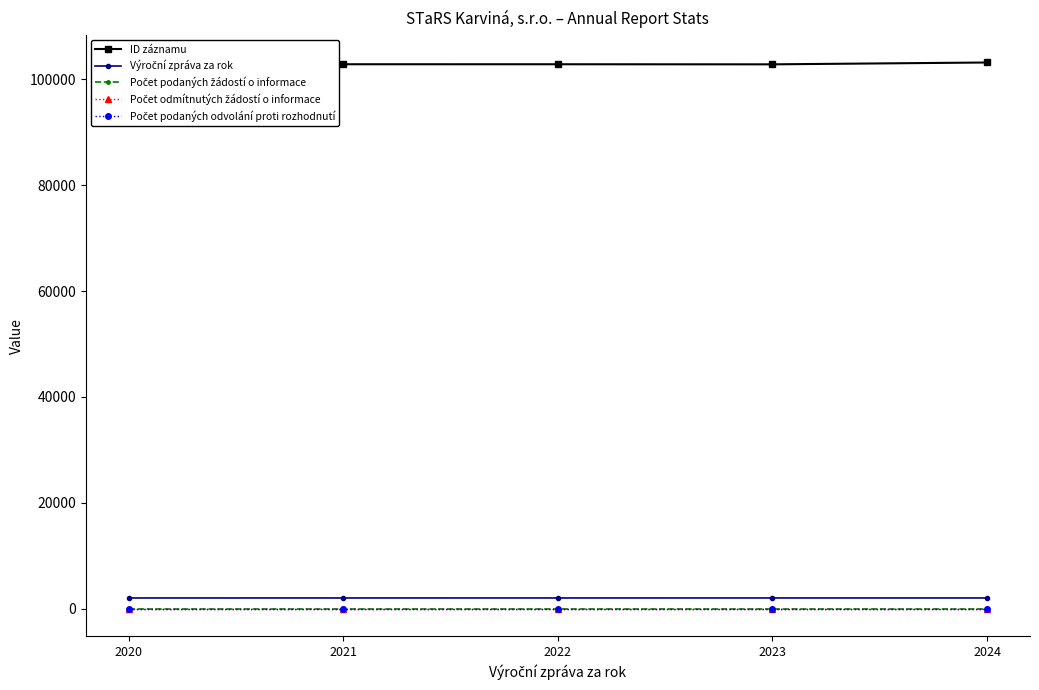

True or false: Počet odmítnutých žádostí o informace and Výroční zpráva za rok cross at least once.

False